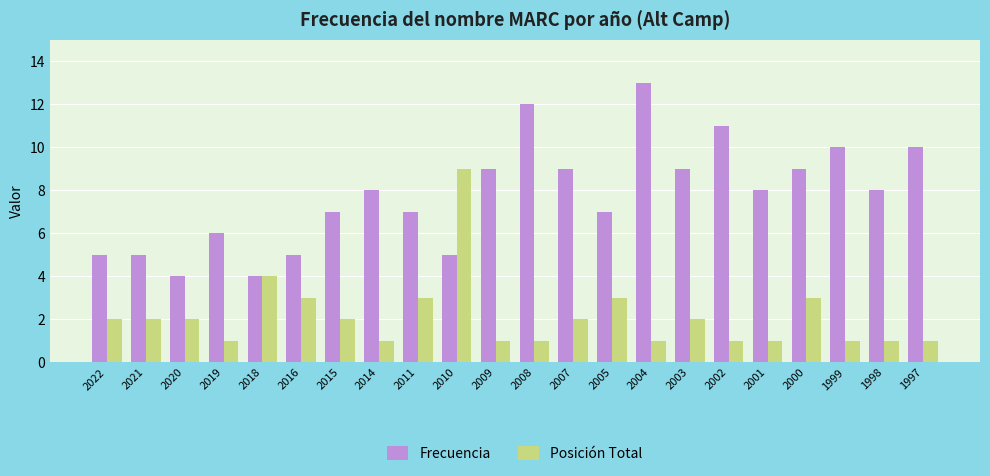

Count the number of data series in this chart.

2